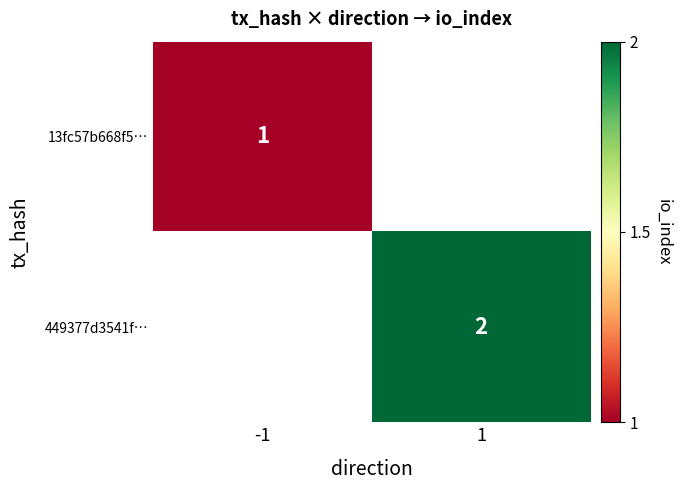

True or false: 449377d3541f… has a value of 2 at 1.

True